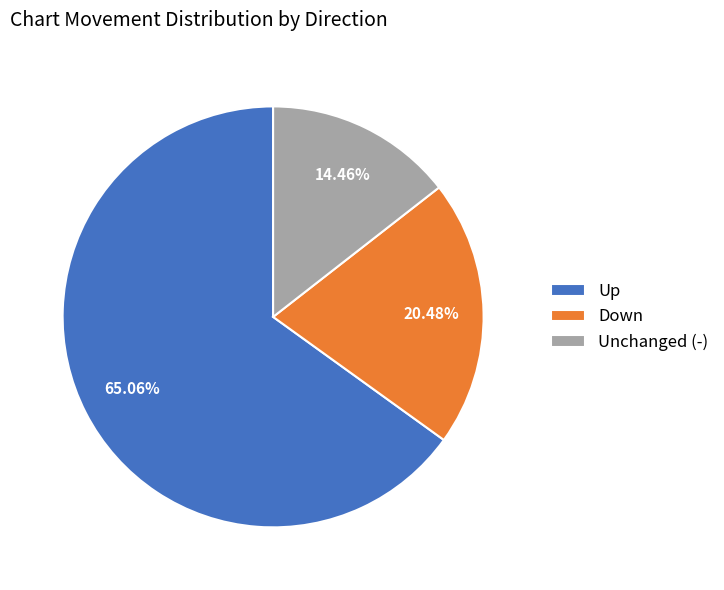

Combined, do Down and Up account for over 50%?

Yes